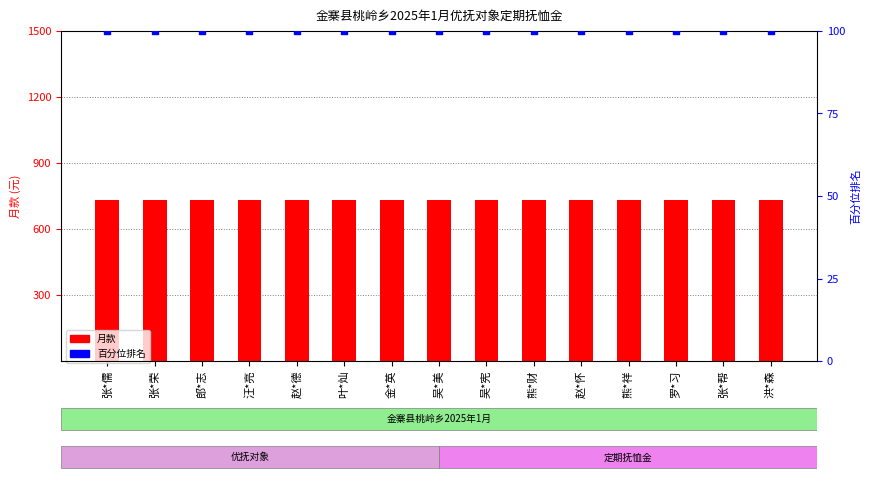

At which category is the sum across all series the highest?

张*儒